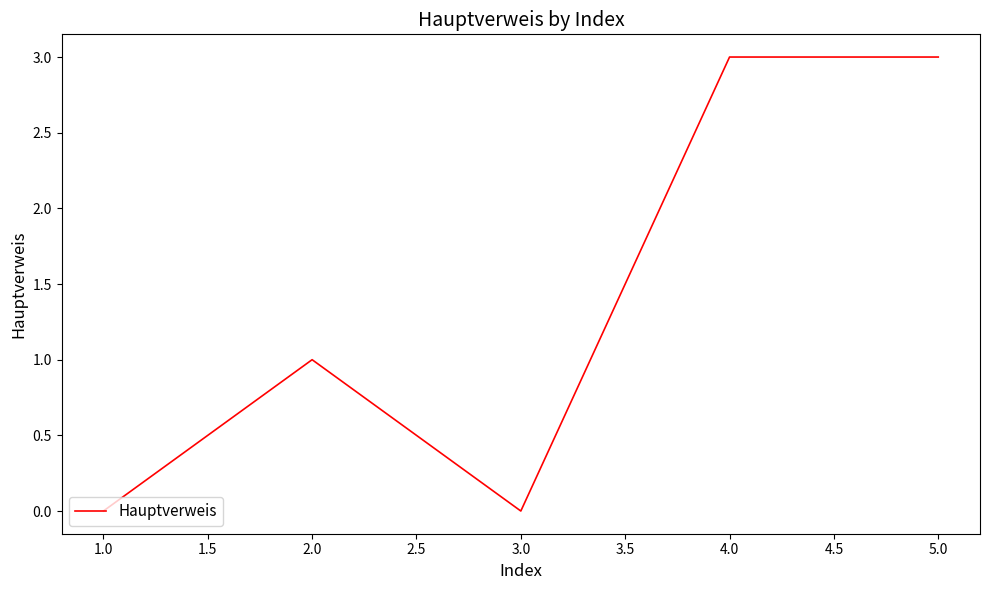

True or false: the data has more than 0 interior local peaks.

True